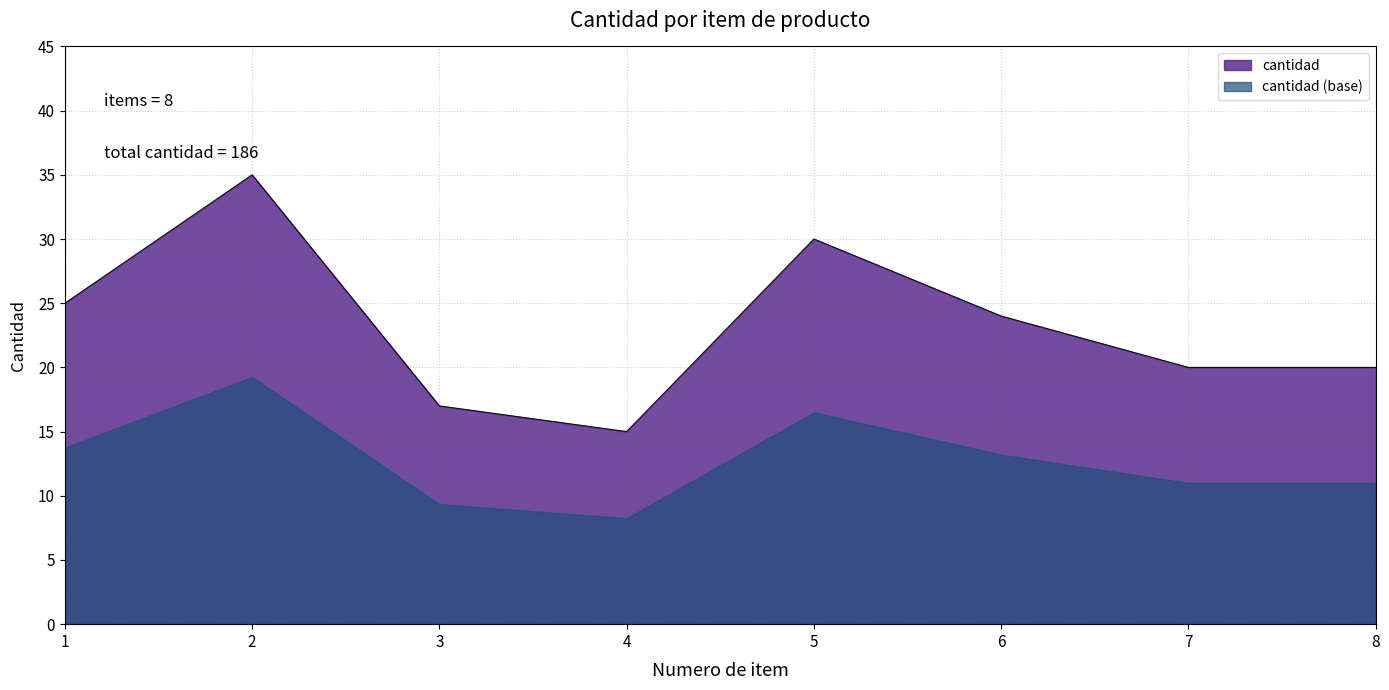

The value at 1 is 34. True or false?

False